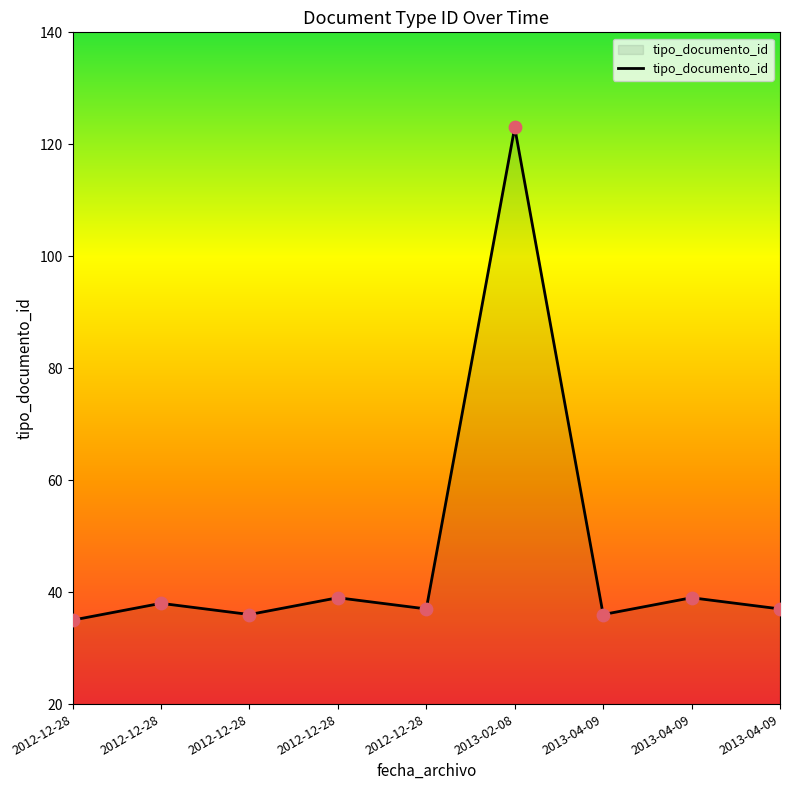

Is this an area chart (filled region under the line)?

Yes